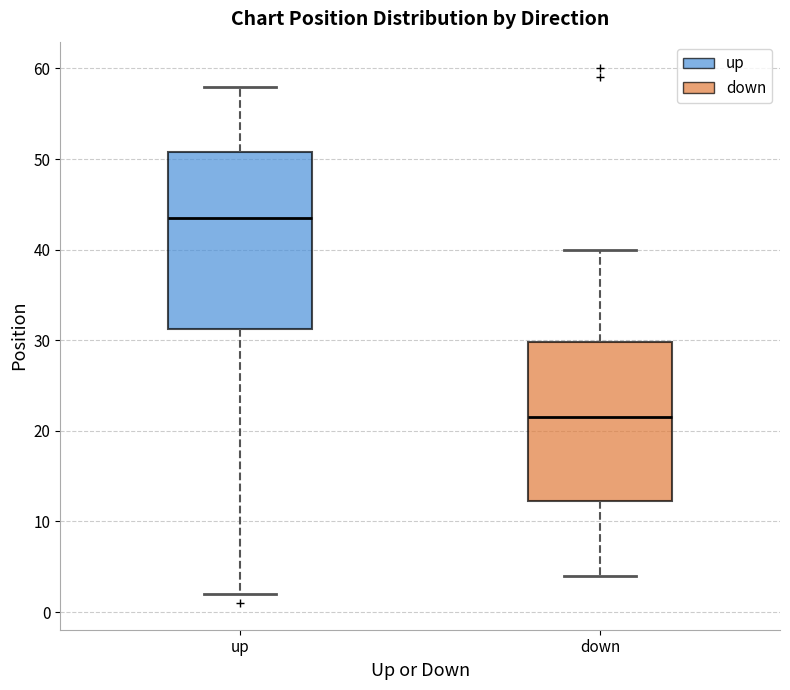

Reading left to right, read every box against the y-axis: the position of its median line, the range the box covers, and the ends of its whiskers. The values are not printed on the chart, so give them approximately, as read against the axis.

up: median 44, box 31 to 51, whiskers 2 to 58
down: median 22, box 12 to 30, whiskers 4 to 40